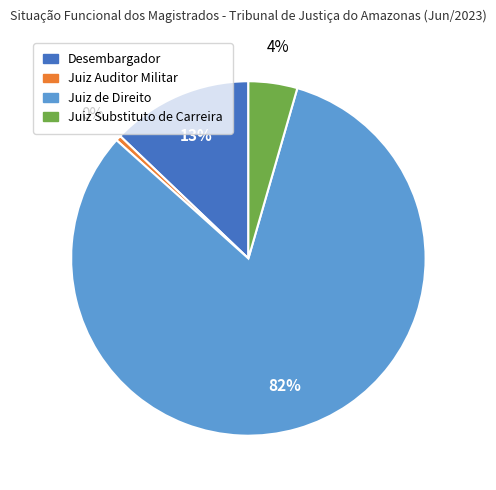

The Juiz Auditor Militar slice represents 10% of the pie. True or false?

False